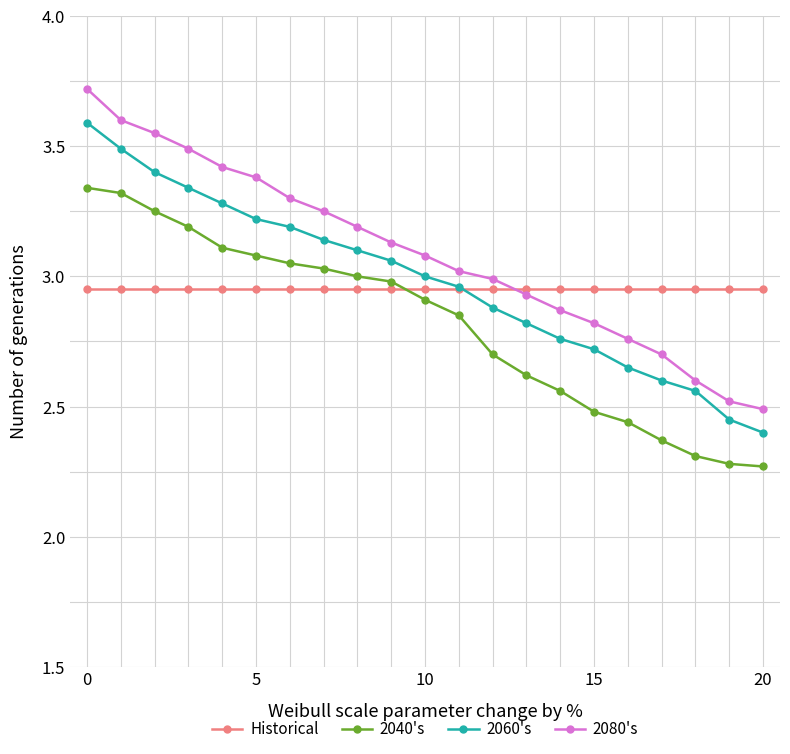

What is the maximum value shown in the chart?

3.7